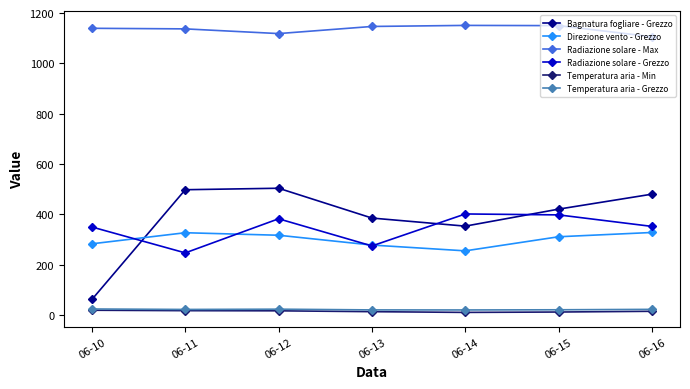

At how many categories does at least one series exceed 1020?

7